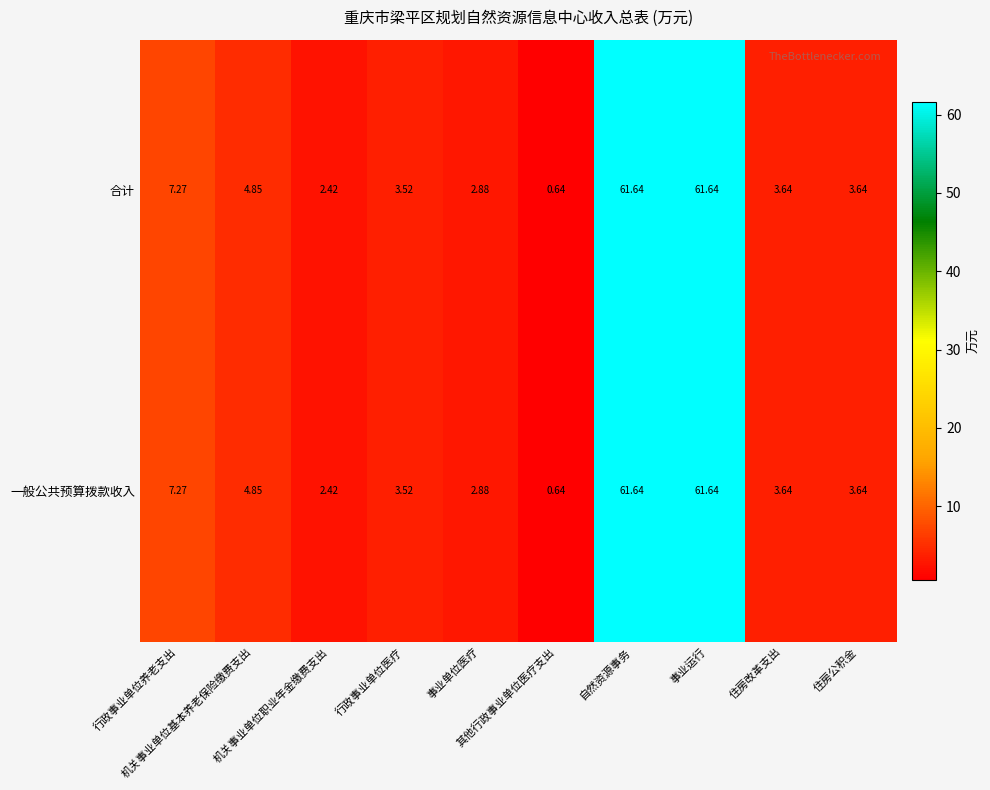

Reading right to left, what are all the values shown in this chart?

合计: 住房公积金=3.6	住房改革支出=3.6	事业运行=61.6	自然资源事务=61.6	其他行政事业单位医疗支出=0.6	事业单位医疗=2.9	行政事业单位医疗=3.5	机关事业单位职业年金缴费支出=2.4	机关事业单位基本养老保险缴费支出=4.8	行政事业单位养老支出=7.3
一般公共预算拨款收入: 住房公积金=3.6	住房改革支出=3.6	事业运行=61.6	自然资源事务=61.6	其他行政事业单位医疗支出=0.6	事业单位医疗=2.9	行政事业单位医疗=3.5	机关事业单位职业年金缴费支出=2.4	机关事业单位基本养老保险缴费支出=4.8	行政事业单位养老支出=7.3